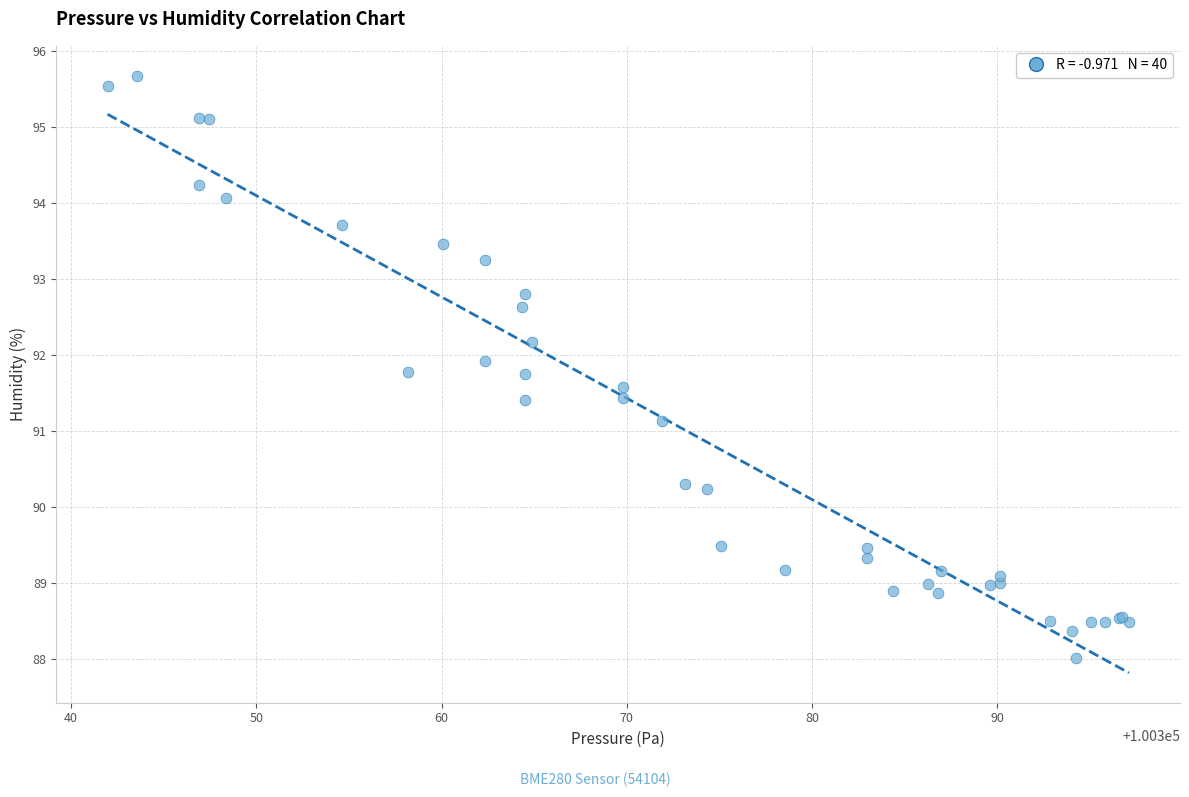

What Y value in the scatter plot is closest to 91?

91.1